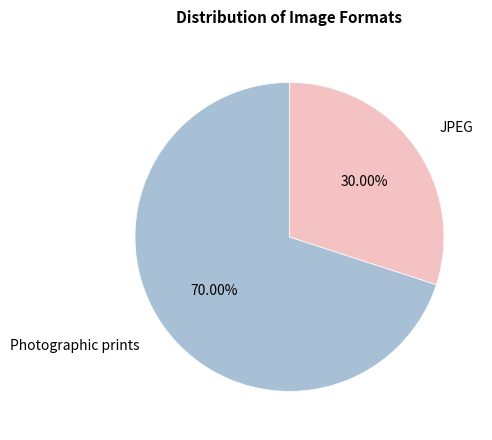

To the nearest percent, what is the difference between the largest and smallest slice percentages?

40%